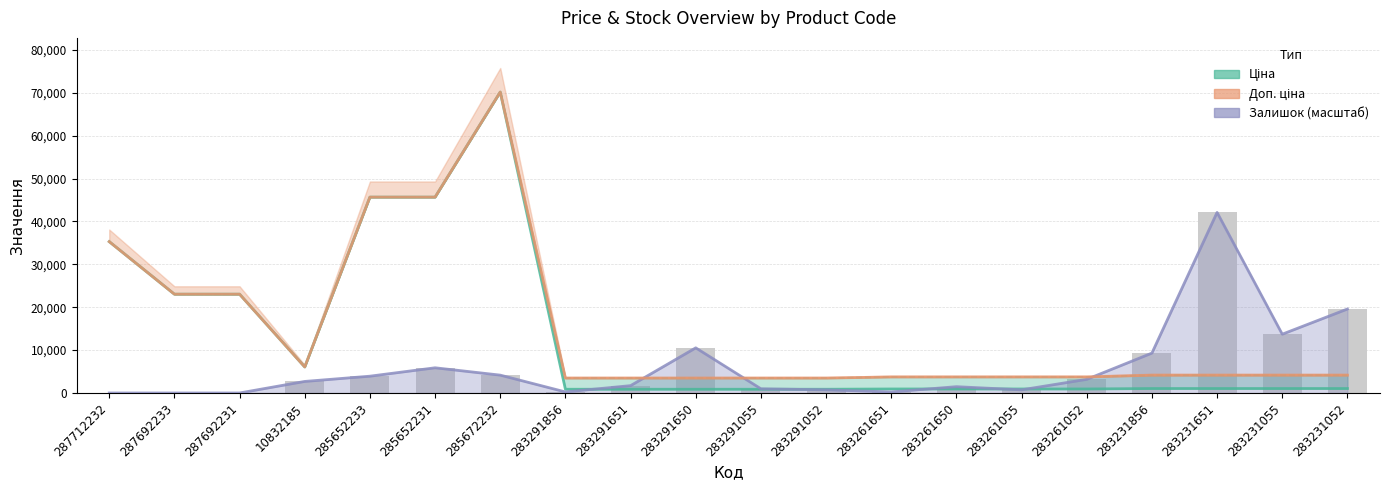

How many distinct data groups are displayed?

3